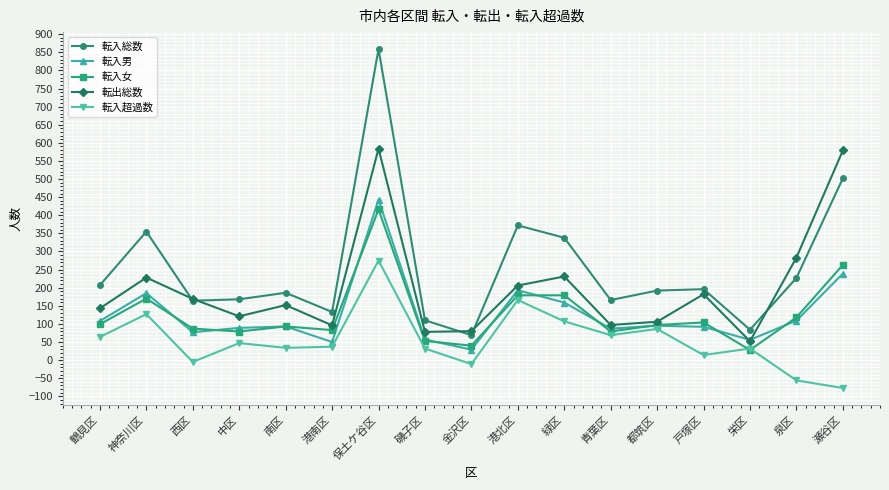

Which label corresponds to the largest value in the chart?

保土ケ谷区